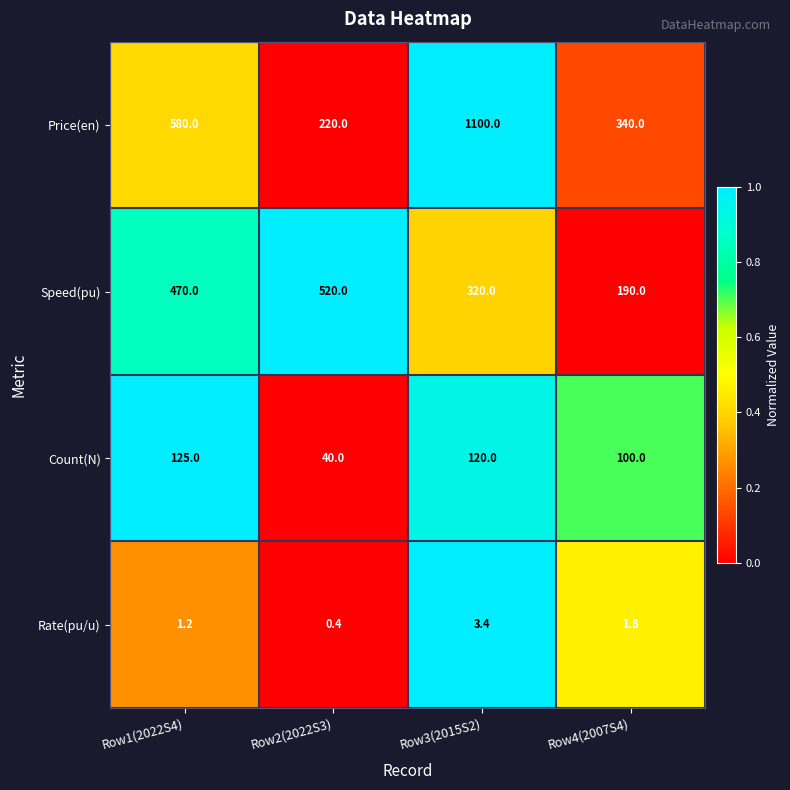

Reading left to right, extract all data points from this chart.

Price(en): Row1(2022S4)=580.0	Row2(2022S3)=220.0	Row3(2015S2)=1100.0	Row4(2007S4)=340.0
Speed(pu): Row1(2022S4)=470.0	Row2(2022S3)=520.0	Row3(2015S2)=320.0	Row4(2007S4)=190.0
Count(N): Row1(2022S4)=125.0	Row2(2022S3)=40.0	Row3(2015S2)=120.0	Row4(2007S4)=100.0
Rate(pu/u): Row1(2022S4)=1.2	Row2(2022S3)=0.4	Row3(2015S2)=3.4	Row4(2007S4)=1.8